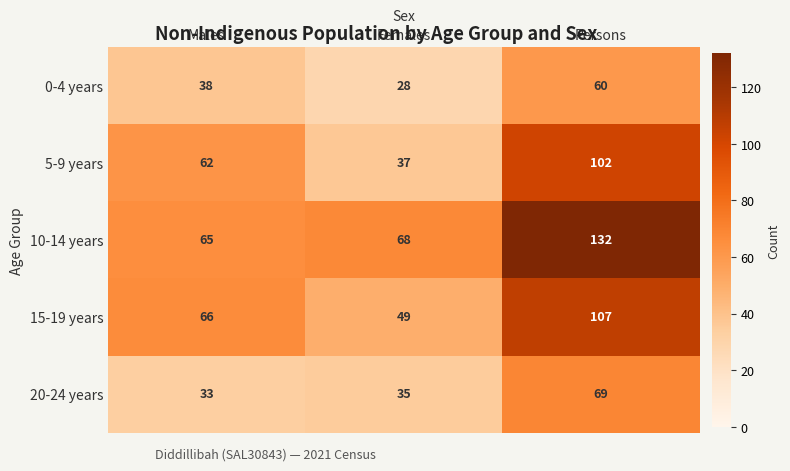

At how many categories does at least one series exceed 91?

1